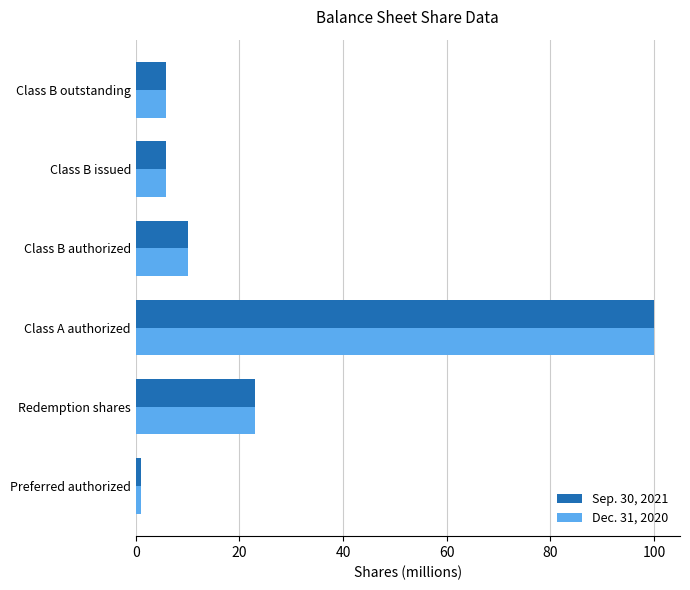

At which label does Sep. 30, 2021 reach its peak?

Class A authorized